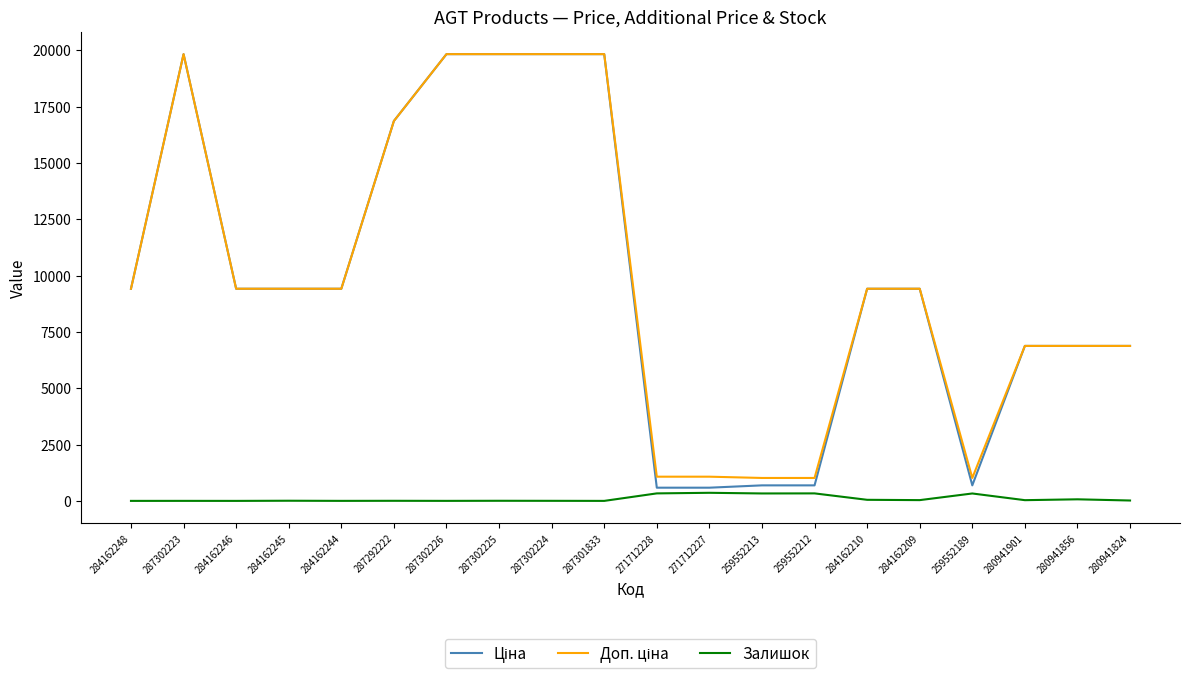

What is the spread (max minus min) of values at 284162246?

9416.9